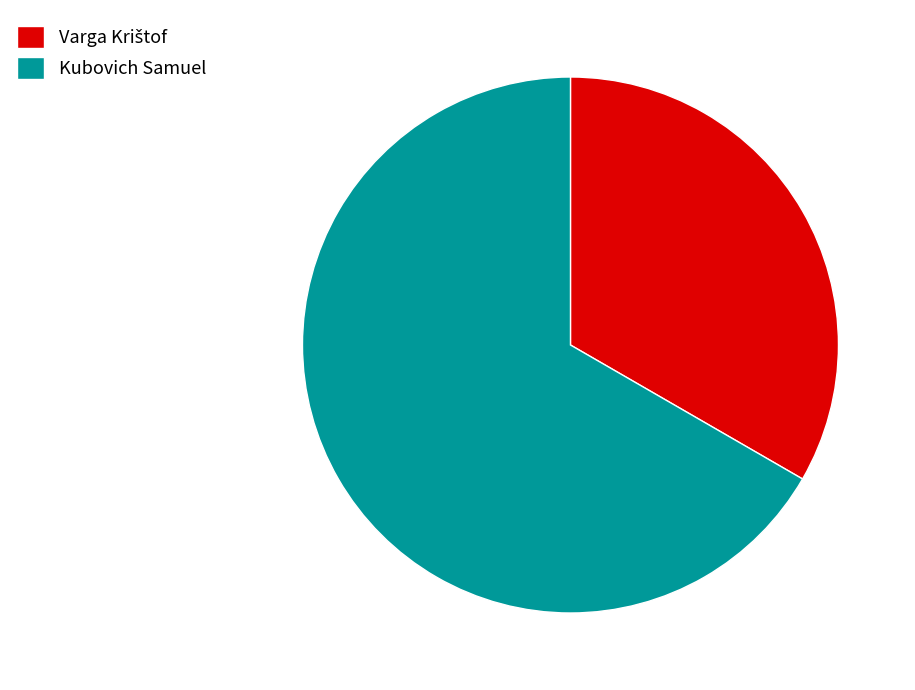

Is it true that Kubovich Samuel is 67% of the pie?

True